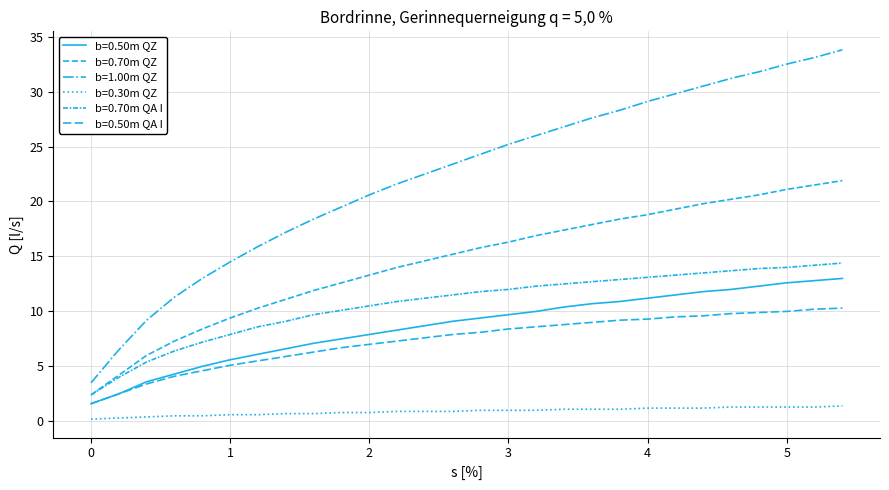

Where is b=0.50m QZ nearest to the value 7?

1.6